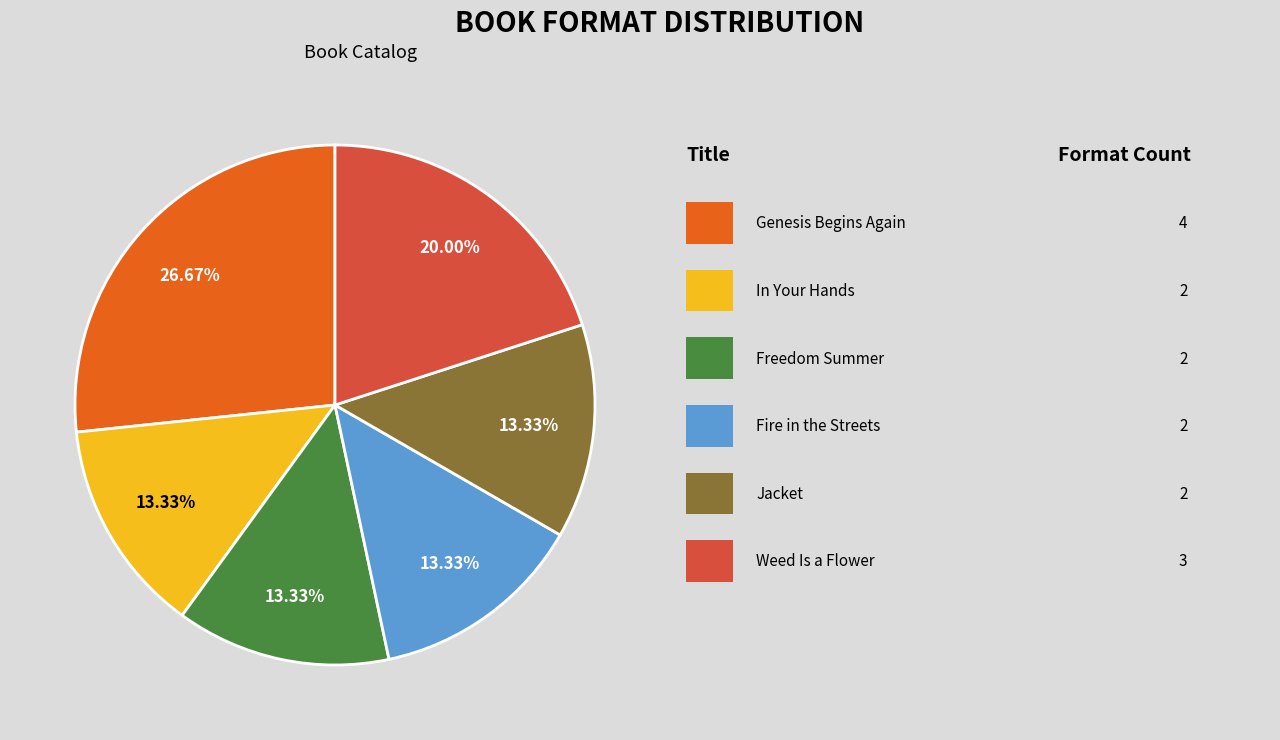

Does any single category account for the majority?

No